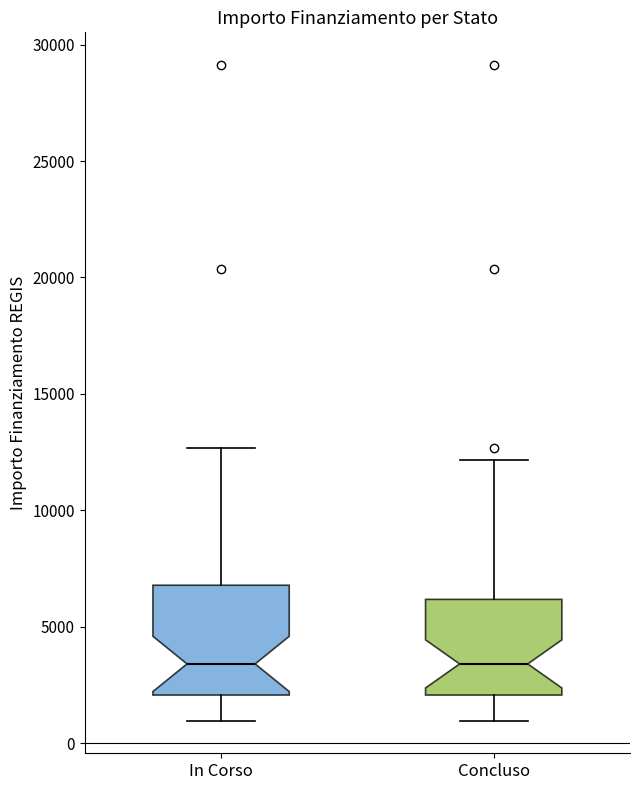

Comparing the boxes themselves (not the whiskers), which one is the tallest?

In Corso